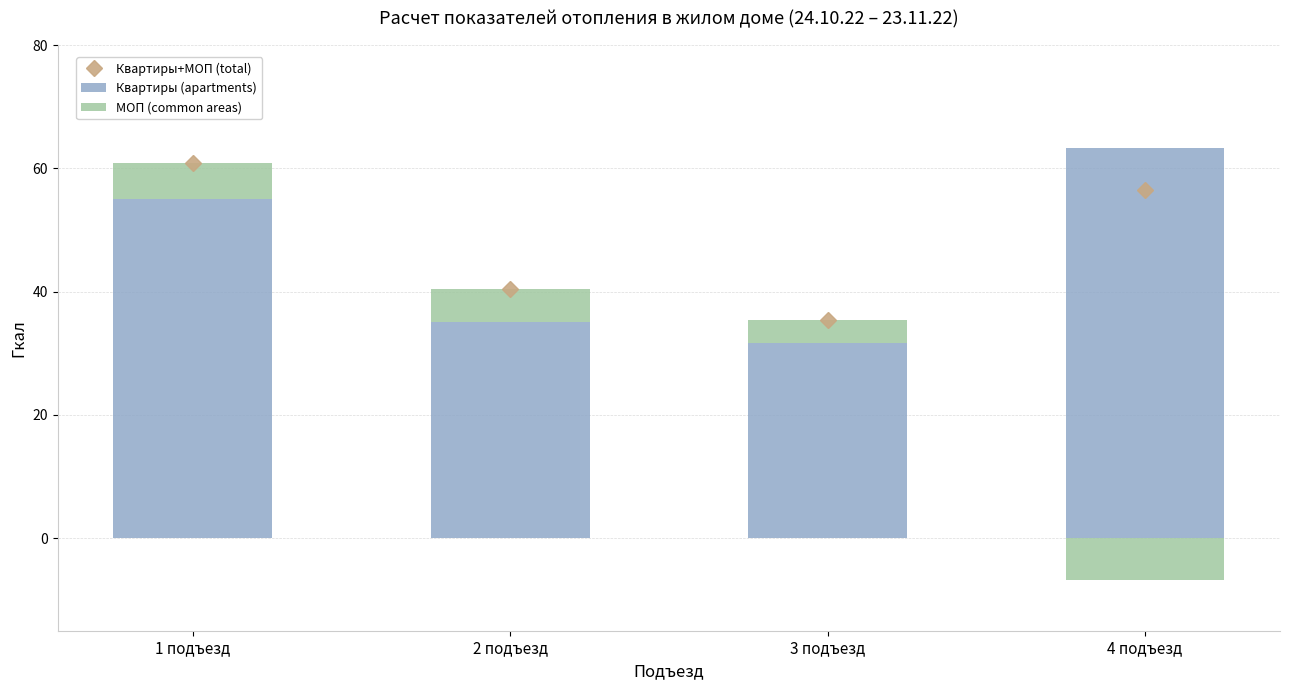

Is the value of Квартиры (apartments) at 2 подъезд greater than the value of Квартиры+МОП (total) at 4 подъезд?

No